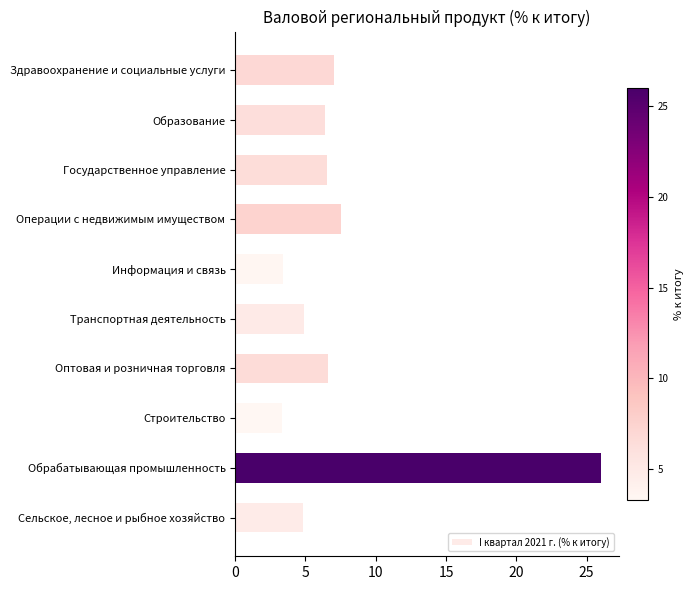

The value at Операции с недвижимым имуществом is 11.8. True or false?

False